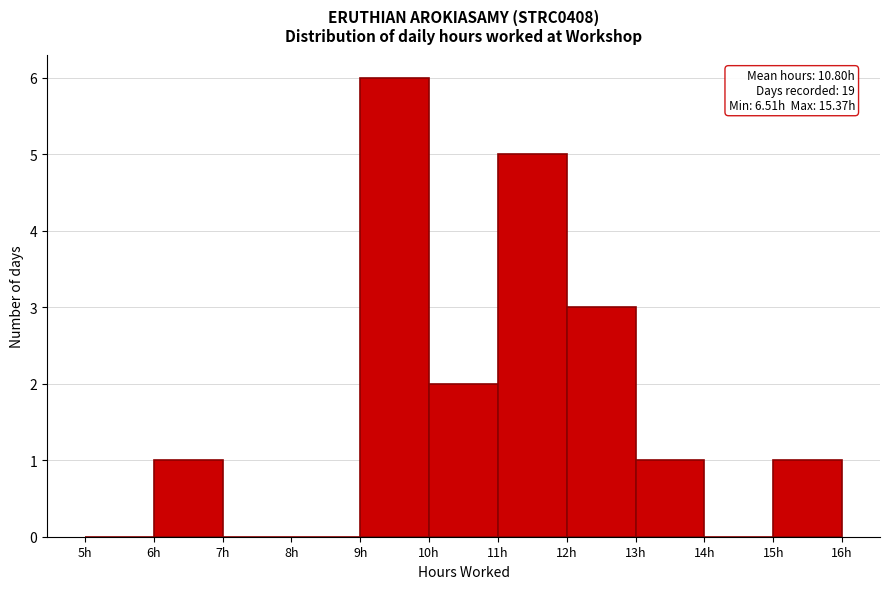

Which range on the x-axis has the tallest bar?

9 to 10